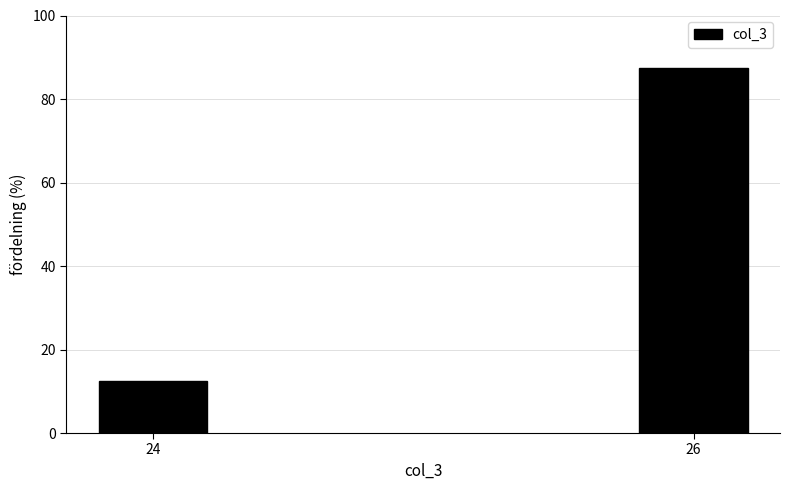

Reading left to right, extract all data points from this chart.

12.5	87.5